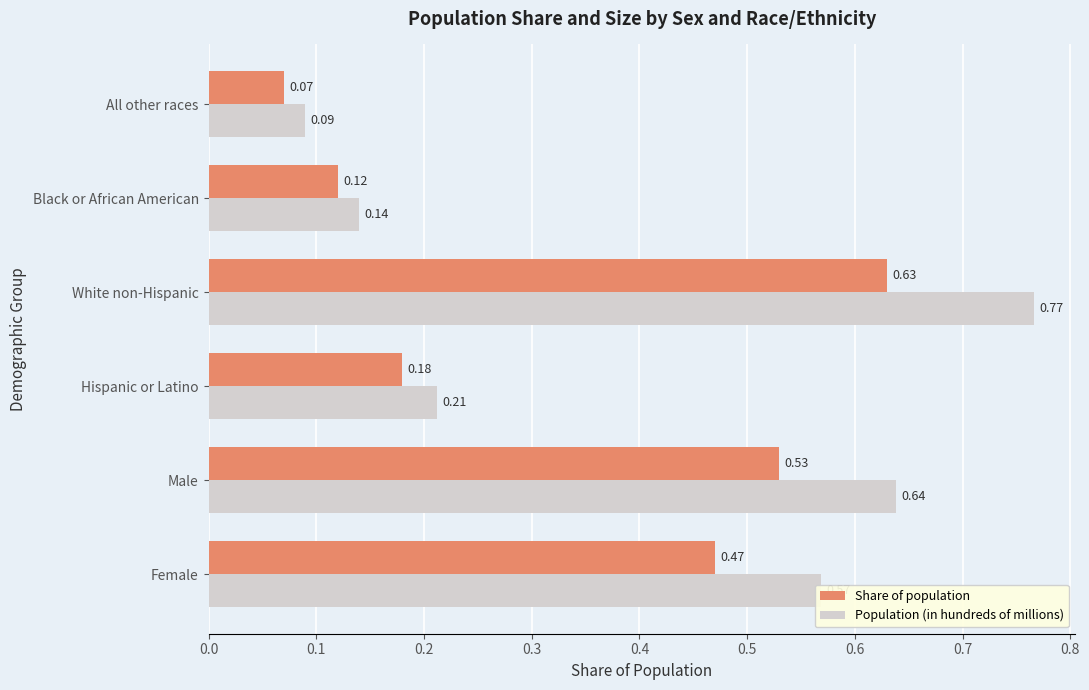

Which series has the largest total across all categories?

Population (in hundreds of millions)